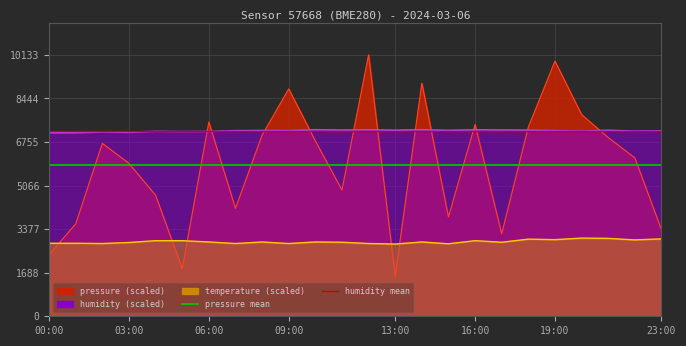

Is it true that pressure mean equals 5877.3 at 03:00?

True